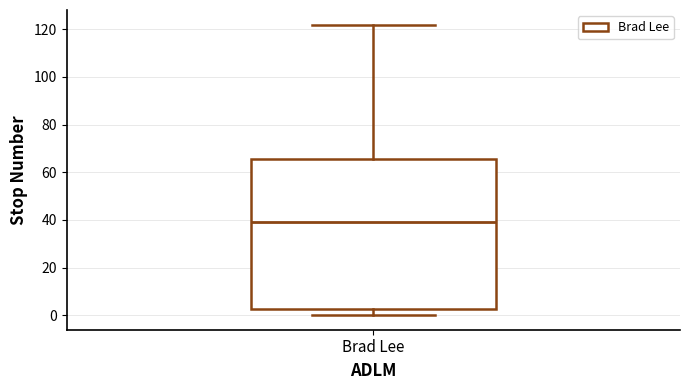

Read this box plot against the y-axis: the position of the median line, the range covered by the box, and the ends of both whiskers. The values are not printed on the chart, so give them approximately, as read against the axis.

median 40, box 2 to 66, whiskers 0 to 122